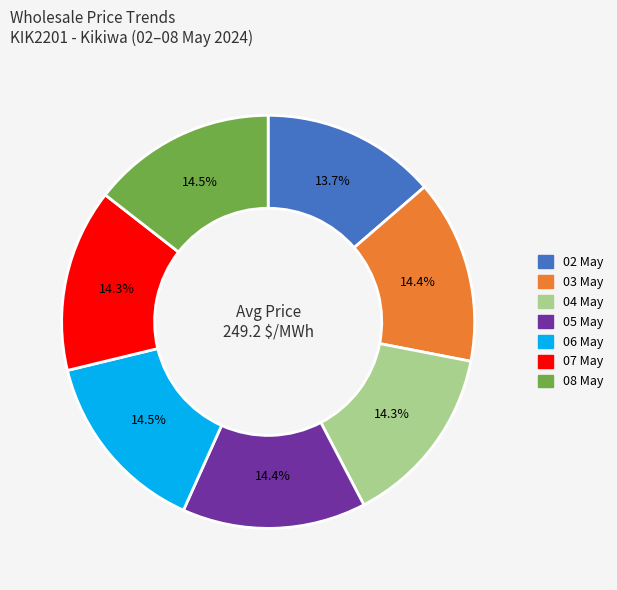

To the nearest percent, what percentage of the pie is 02 May?

14%